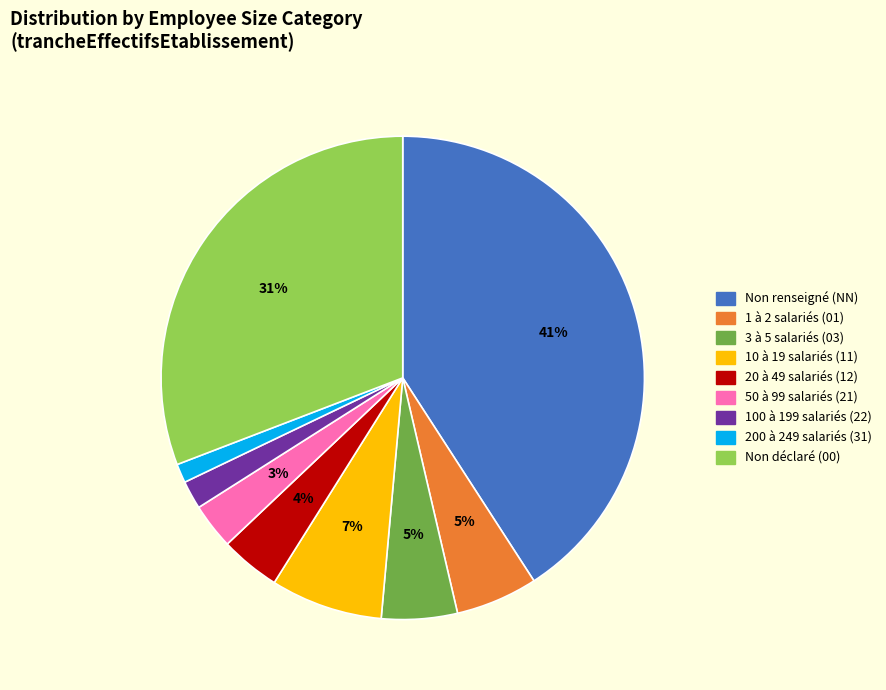

To the nearest percent, what portion does Non renseigné (NN) represent?

41%